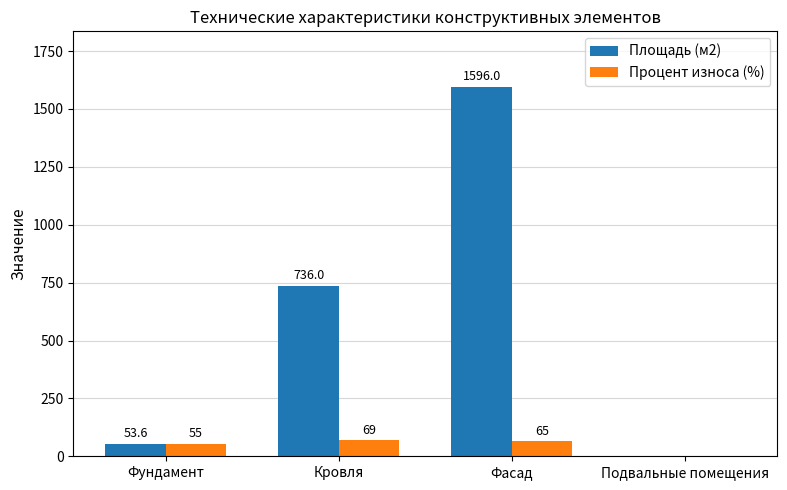

What is the maximum value for Площадь (м2)?

1596.0